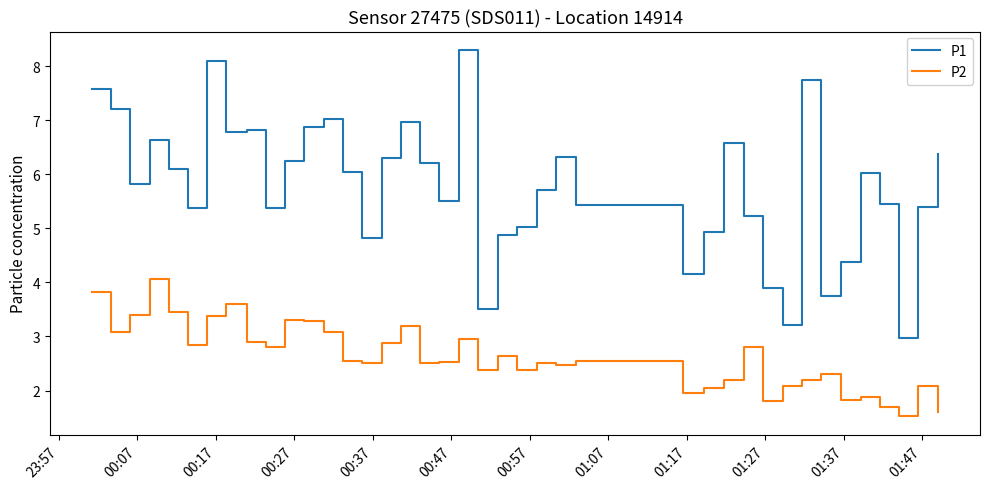

List the series in order of their overall mean, lowest first.

P2, P1